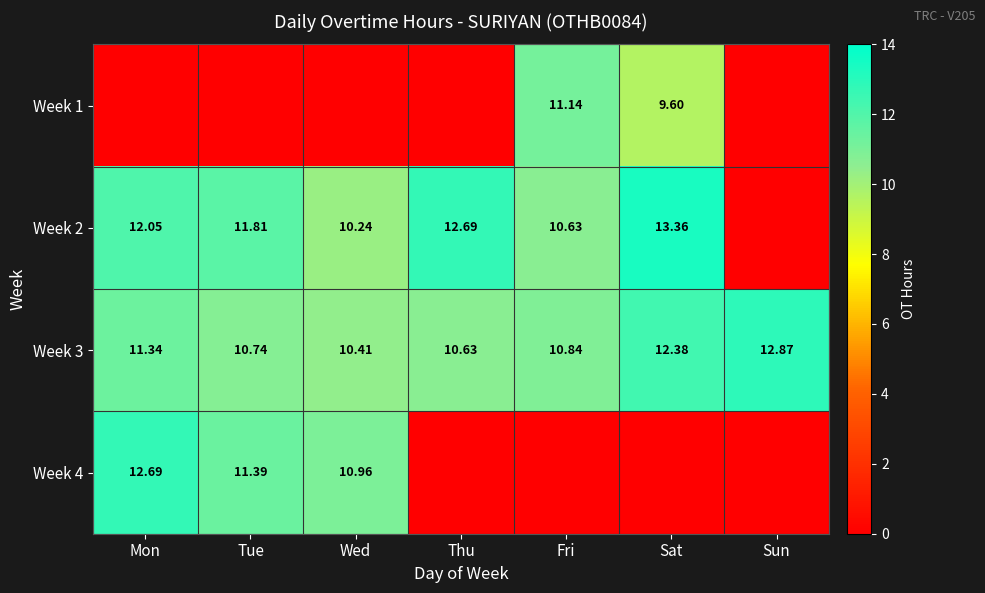

What is the maximum value shown in the chart?

13.4